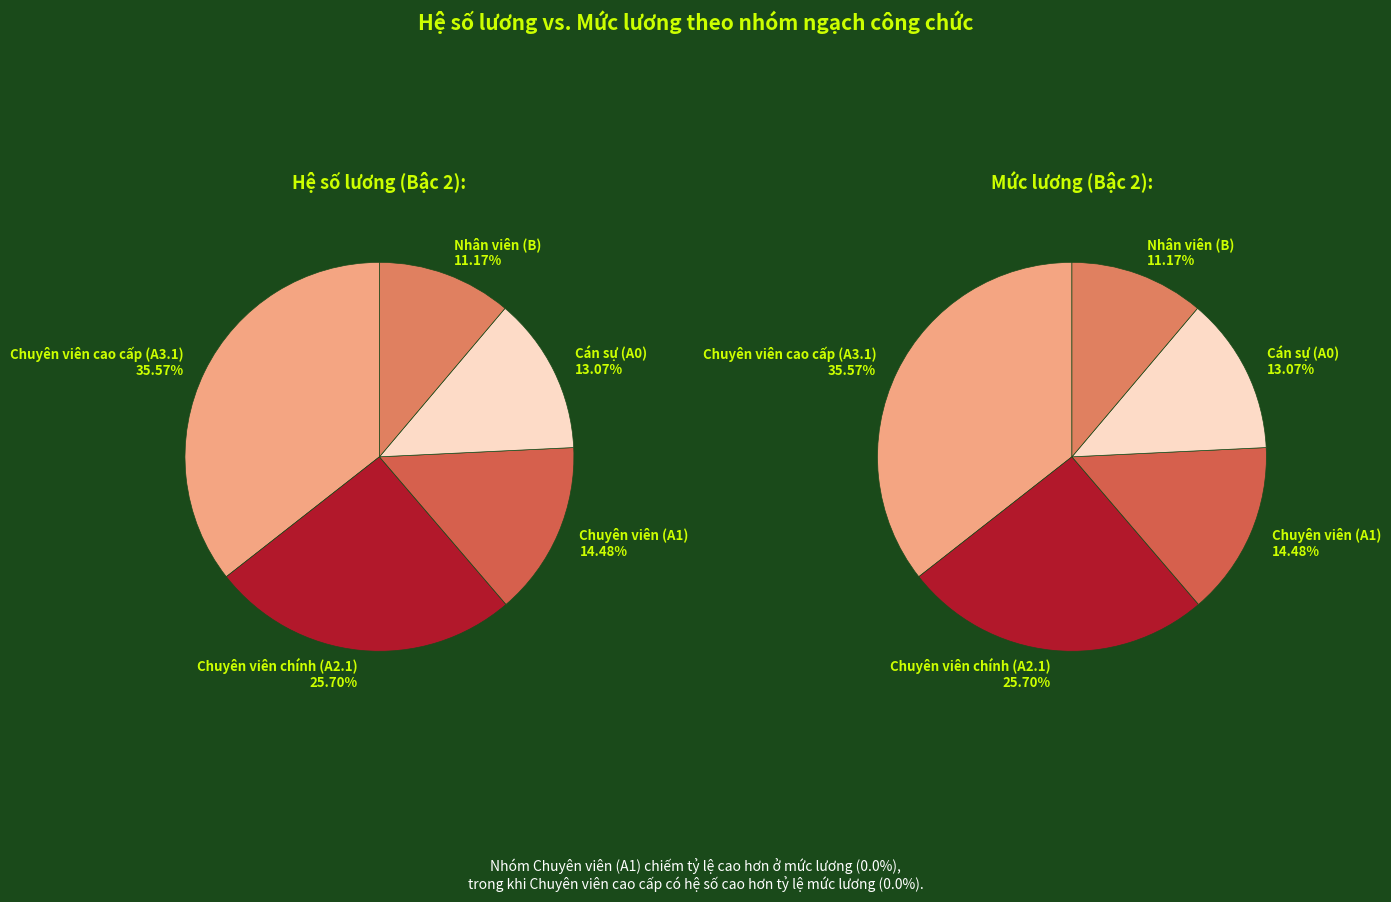

What is the smallest slice in the pie chart?

Nhân viên (B)